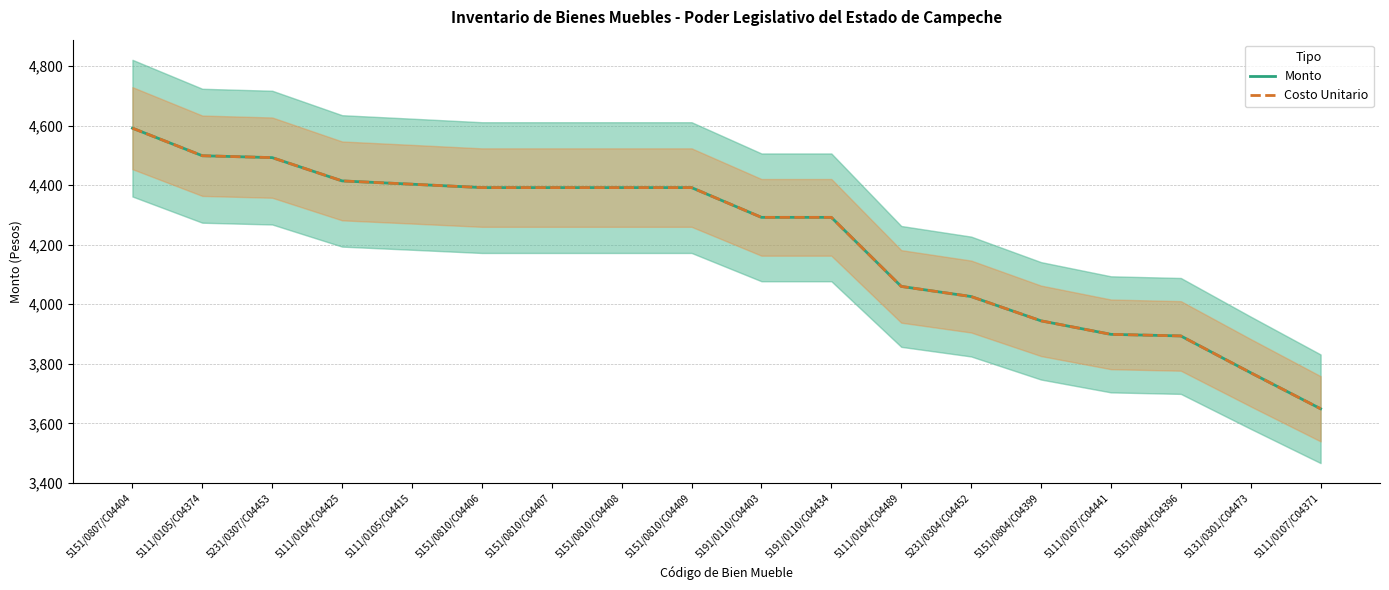

At how many categories does at least one series exceed 4426?

3